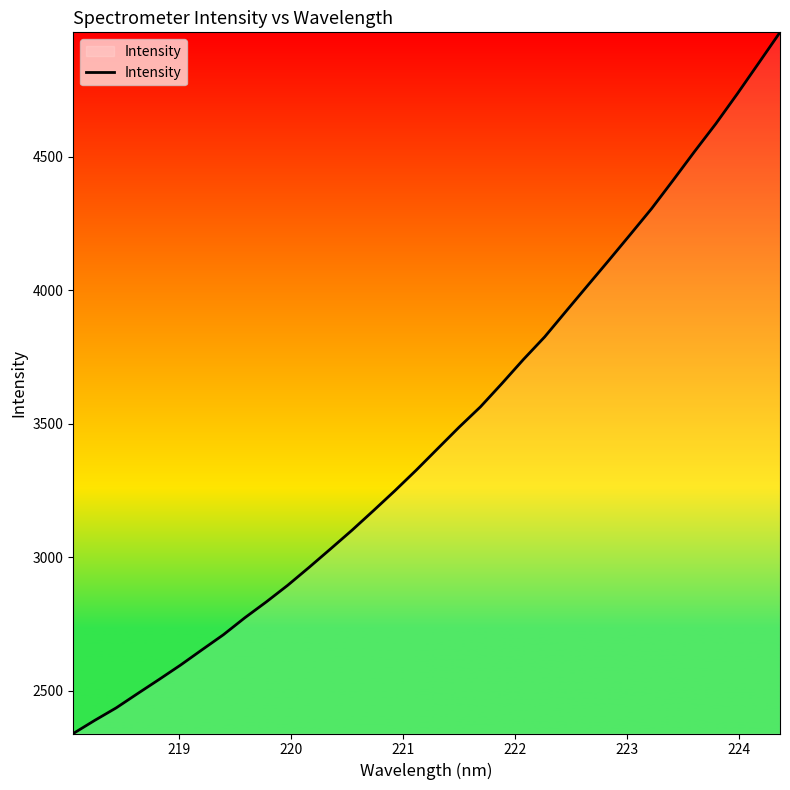

What is the minimum value shown in the chart?

2340.7